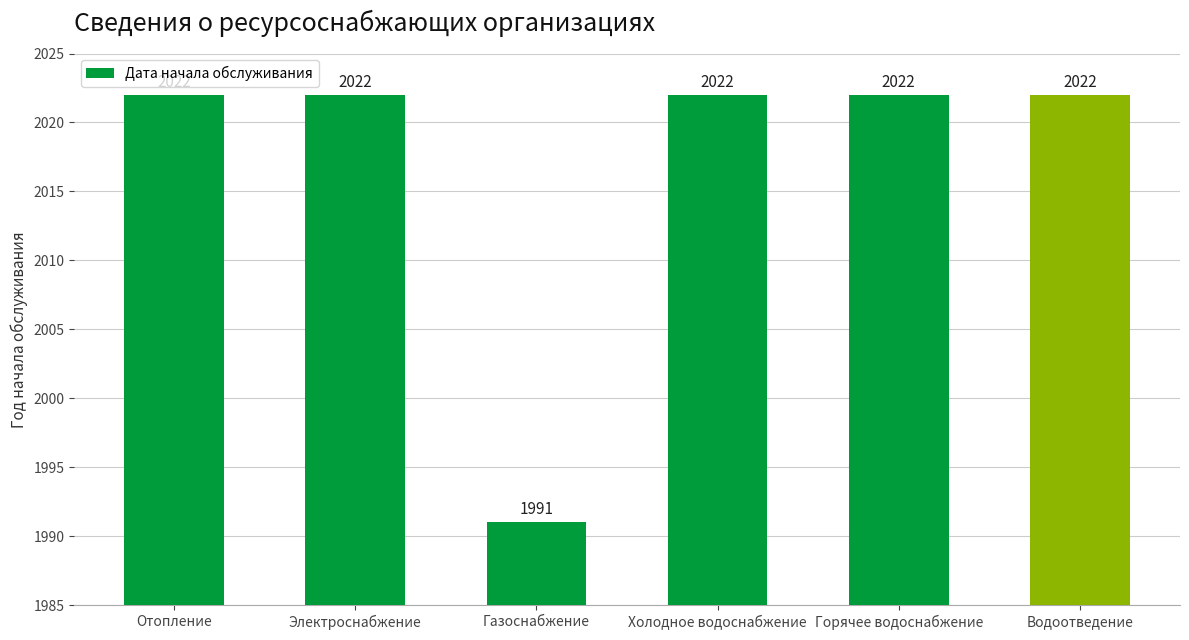

What is the smallest value displayed?

1991